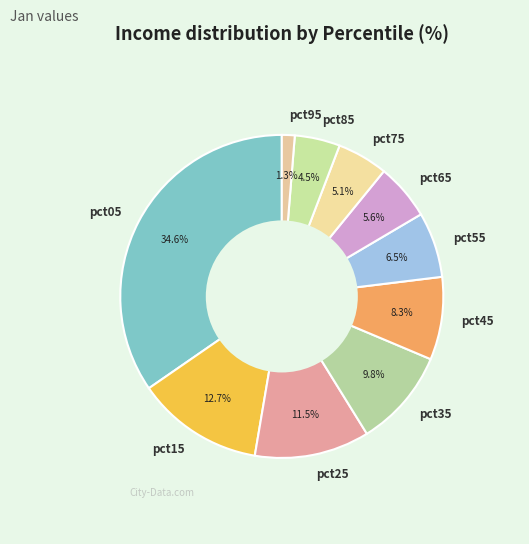

How much of the chart is everything except pct85?

95.5%